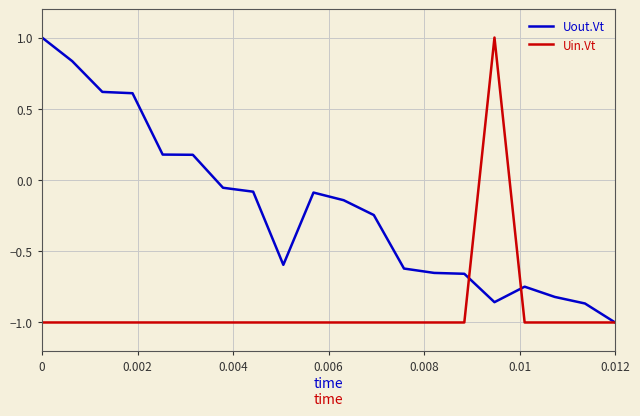

Which series has the largest total across all categories?

Uout.Vt